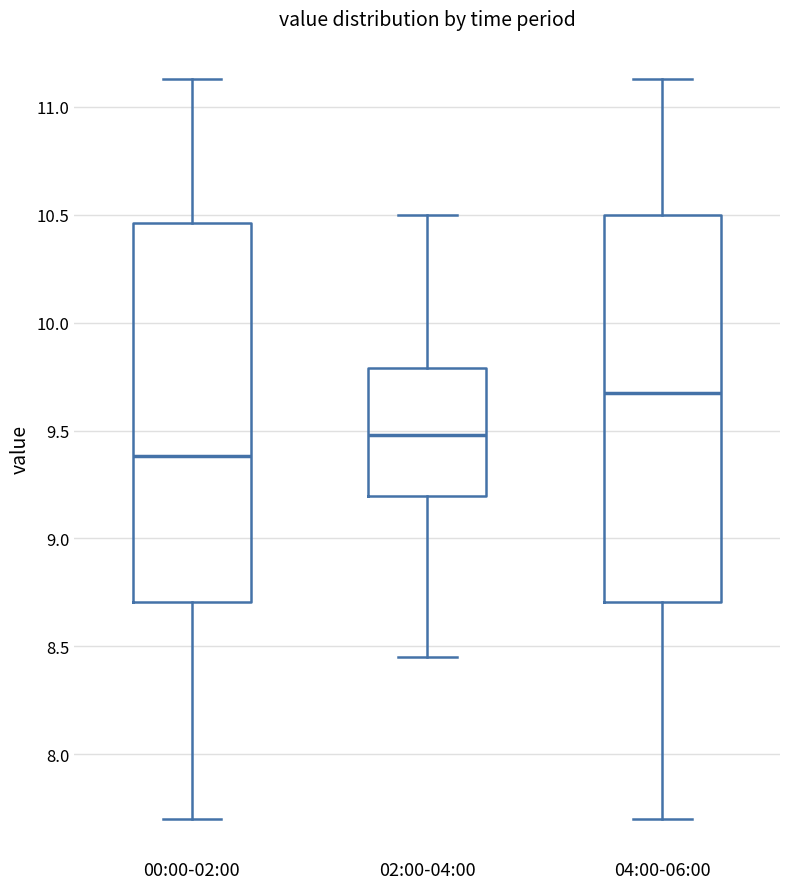

Reading left to right, read every box against the y-axis: the position of its median line, the range the box covers, and the ends of its whiskers. The values are not printed on the chart, so give them approximately, as read against the axis.

00:00-02:00: median 9.40, box 8.70 to 10.45, whiskers 7.70 to 11.15
02:00-04:00: median 9.50, box 9.20 to 9.80, whiskers 8.45 to 10.50
04:00-06:00: median 9.70, box 8.70 to 10.50, whiskers 7.70 to 11.15